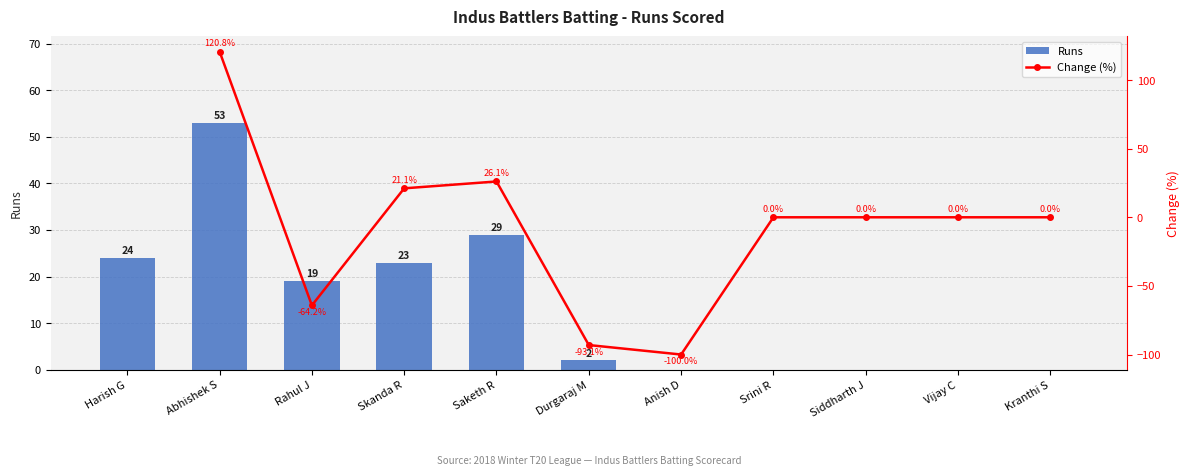

Rank the categories by Runs value from highest to lowest.

Abhishek S, Saketh R, Harish G, Skanda R, Rahul J, Durgaraj M, Anish D, Srini R, Siddharth J, Vijay C, Kranthi S